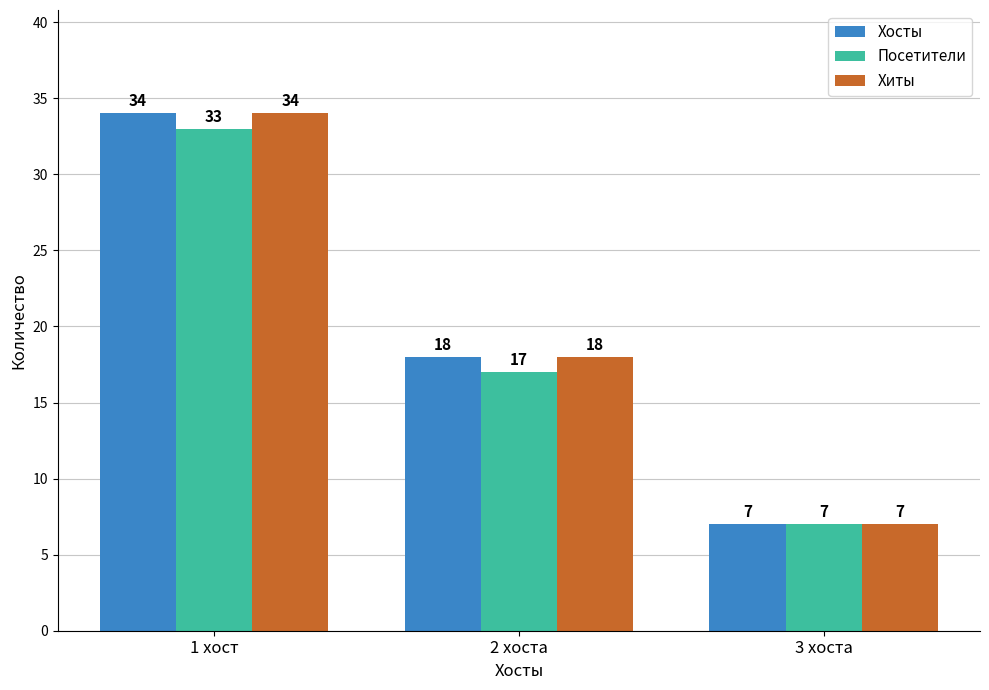

Rank the categories by Хосты value from lowest to highest.

3 хоста, 2 хоста, 1 хост